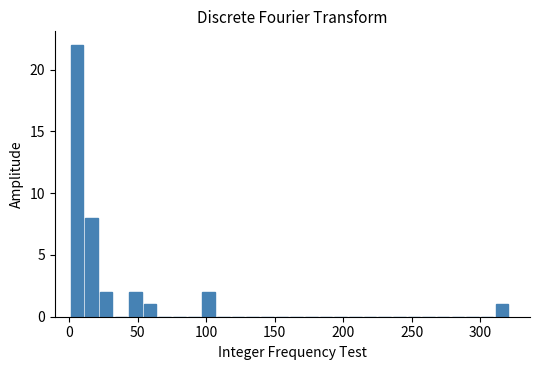

Around what value on the x-axis is the tallest bar? Give the approximate position of its centre, as read against the axis.

5